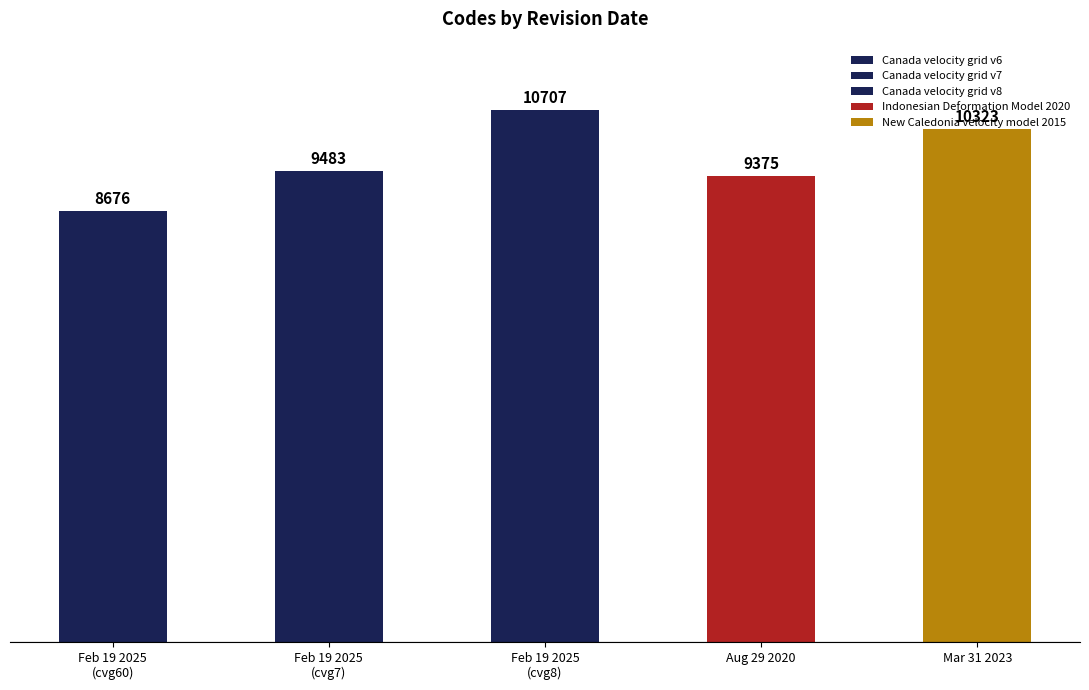

At which label is the value closest to 9691?

Feb 19 2025
(cvg7)